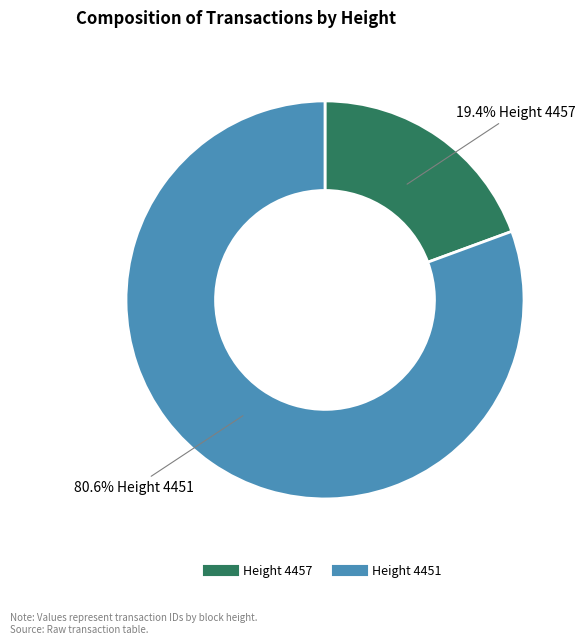

To the nearest percent, what percentage of the pie is Height 4457?

19%